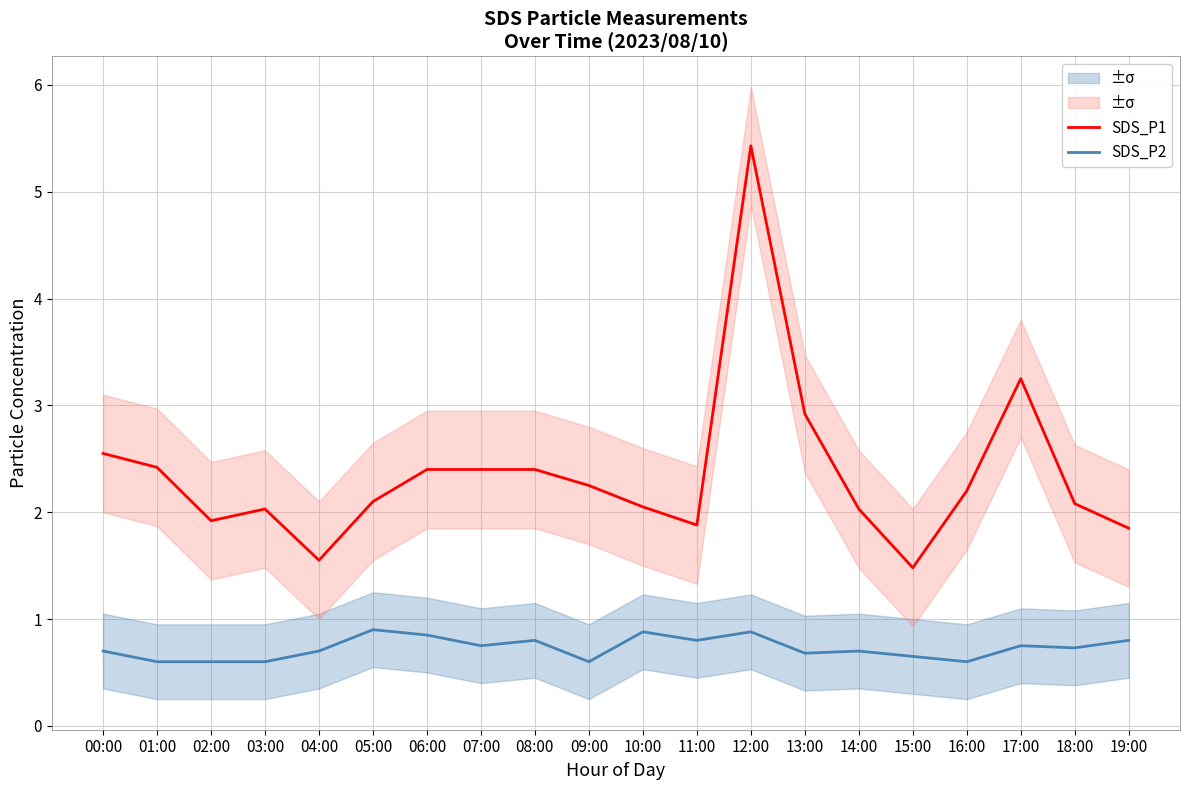

At which category does SDS_P2 reach its first local valley?

07:00